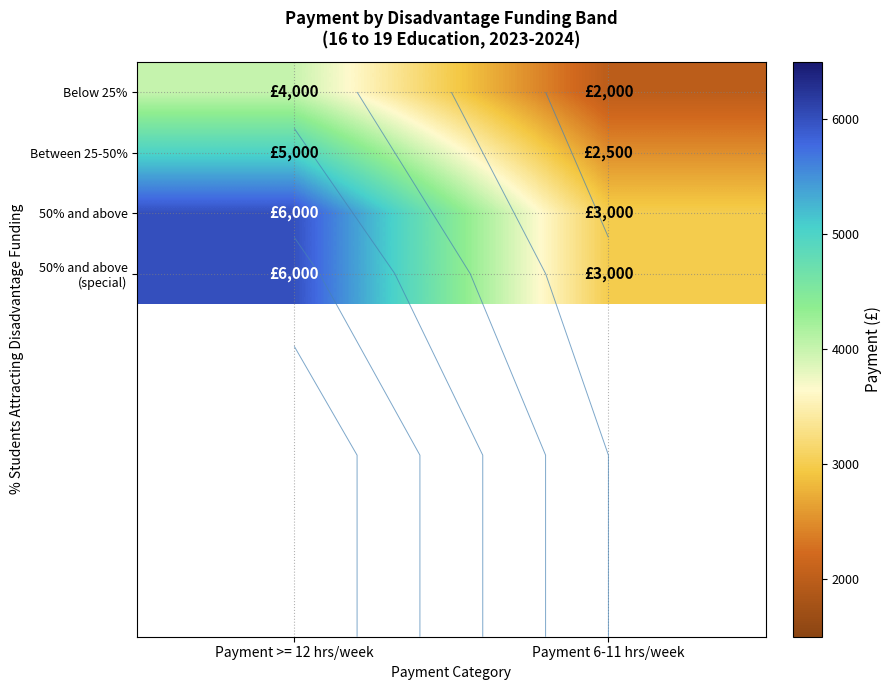

Count the number of categories in the chart.

2